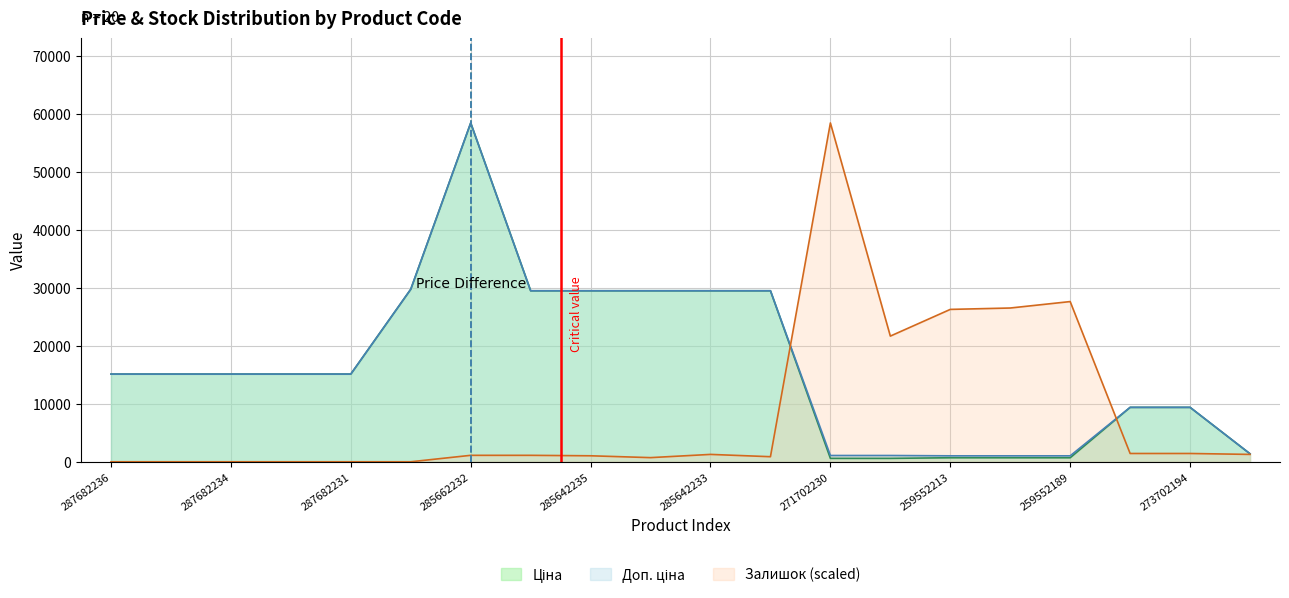

How many lines are shown in the chart?

3